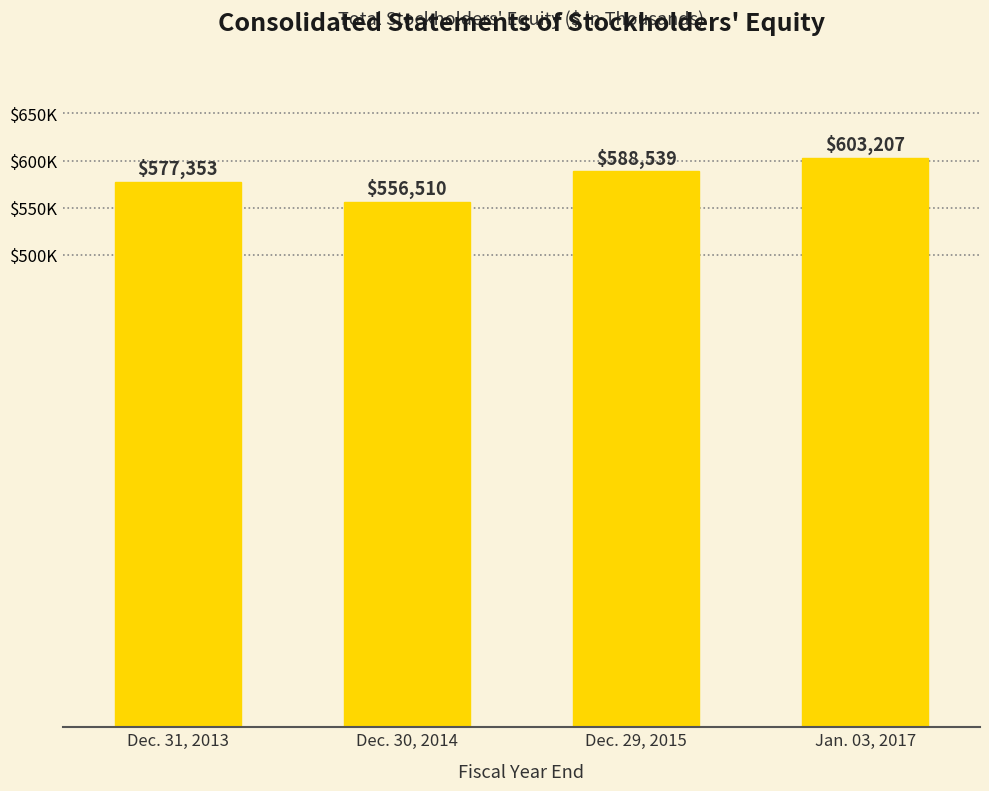

Does the chart contain any negative values?

No